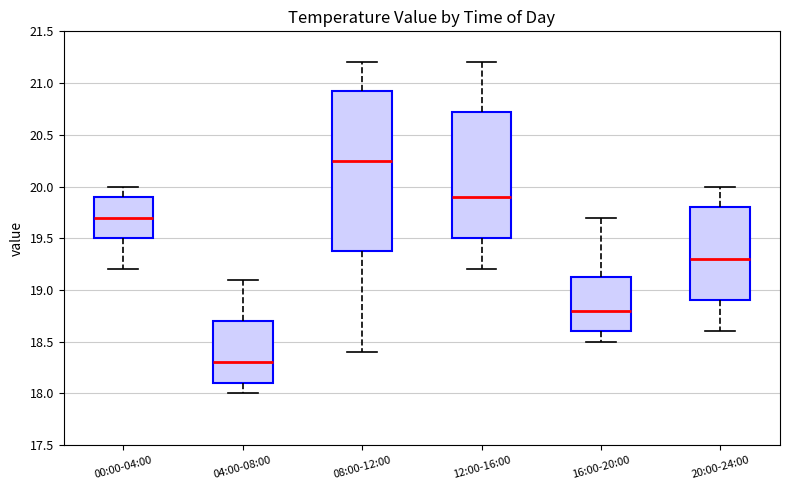

Which box has the lowest median line?

04:00-08:00